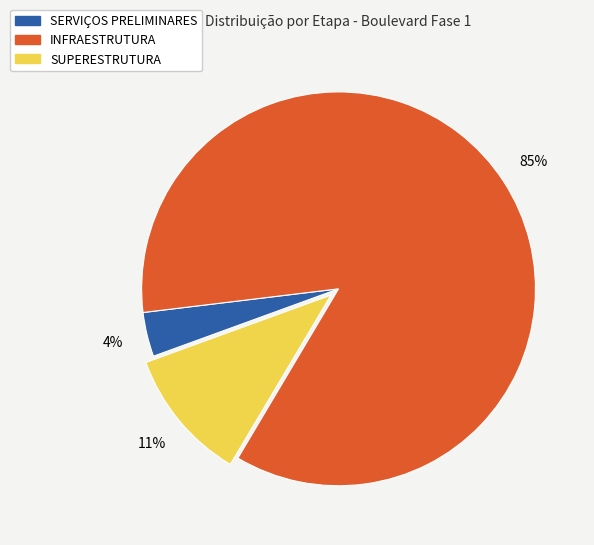

Combined, do SERVIÇOS PRELIMINARES and SUPERESTRUTURA account for over 50%?

No